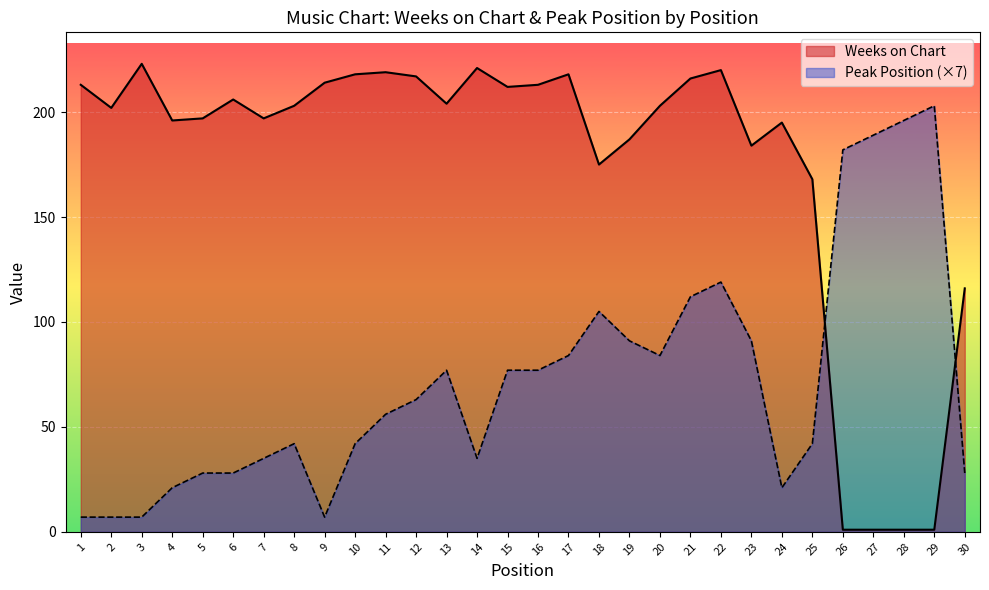

What is the difference between the maximum and minimum values in the Weeks on Chart series?

222